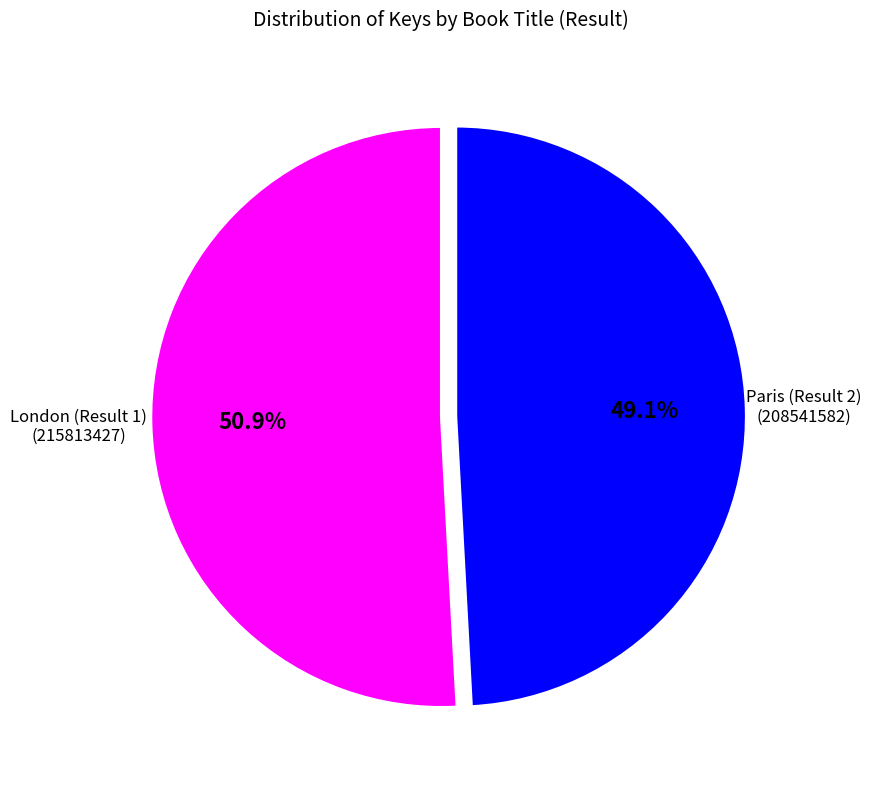

Is there a majority slice in this chart?

Yes